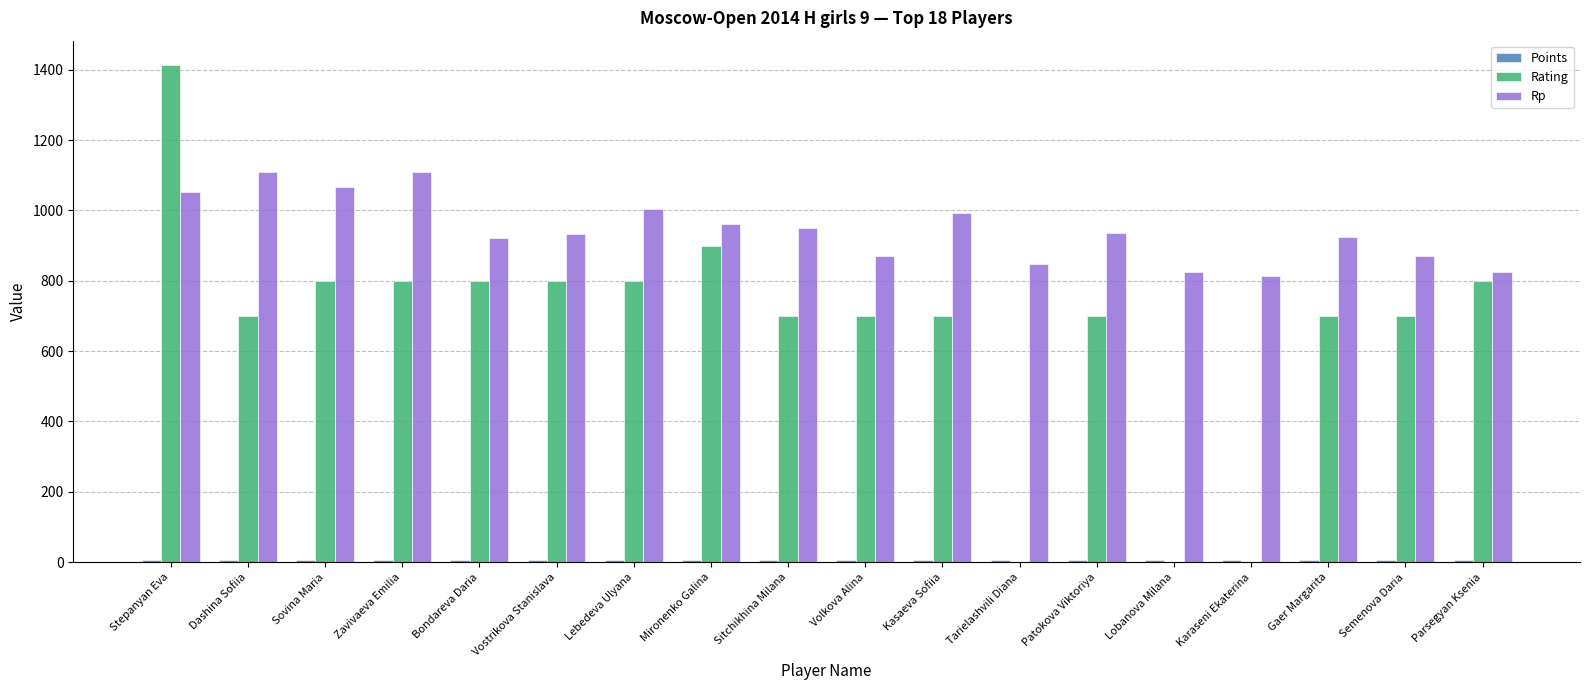

At which category does the chart reach its peak across all series?

Stepanyan Eva